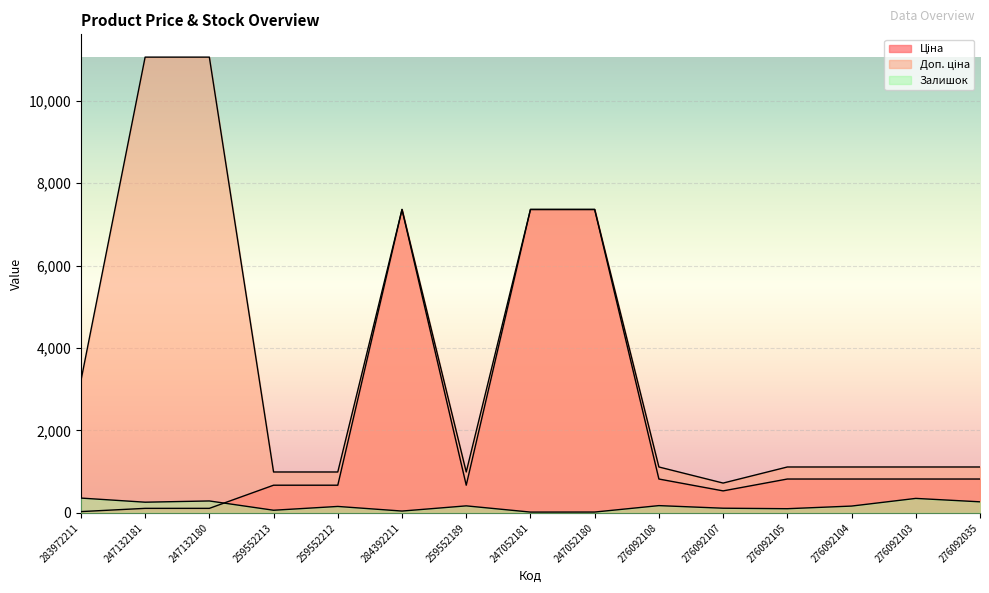

True or false: Залишок has a value of 360.0 at 283972211.

True